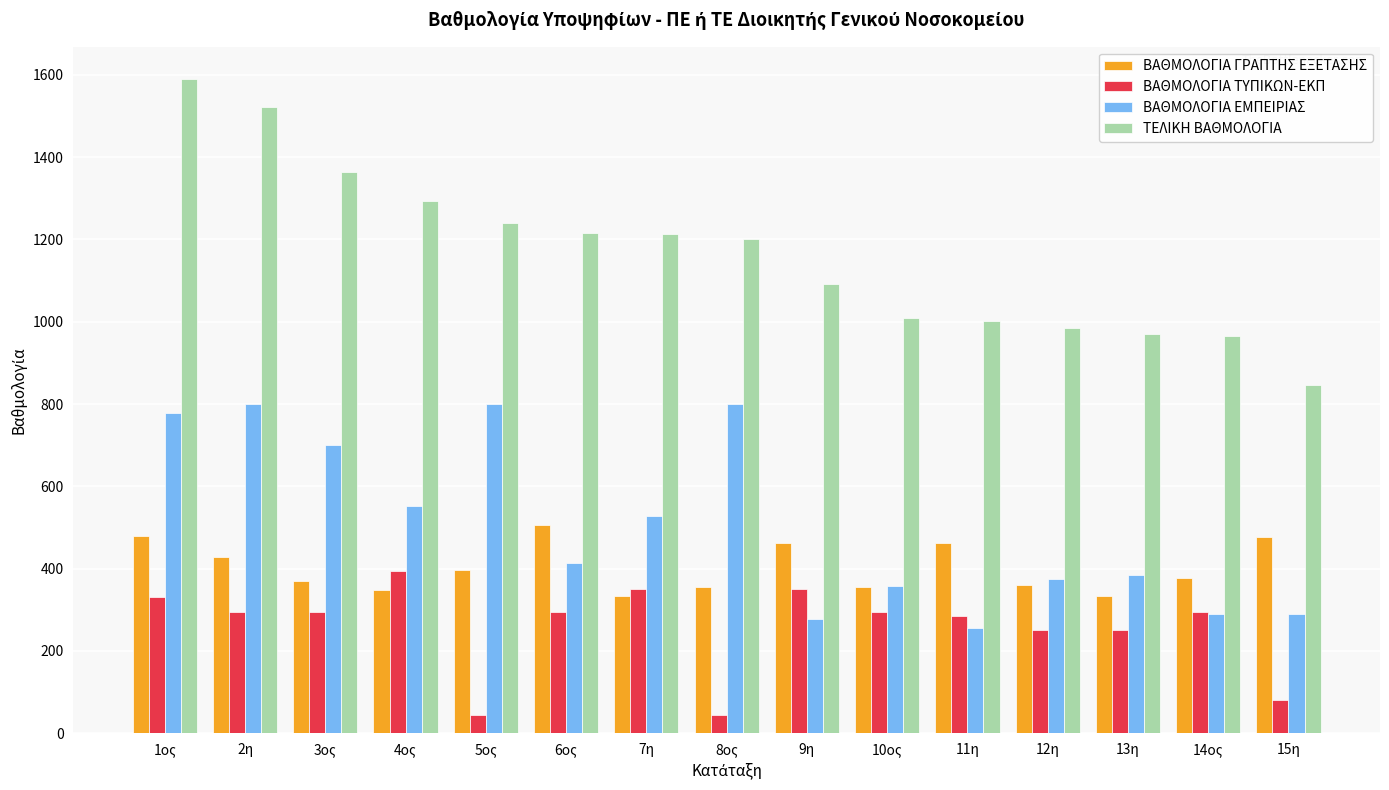

How many data points does each series have?

15